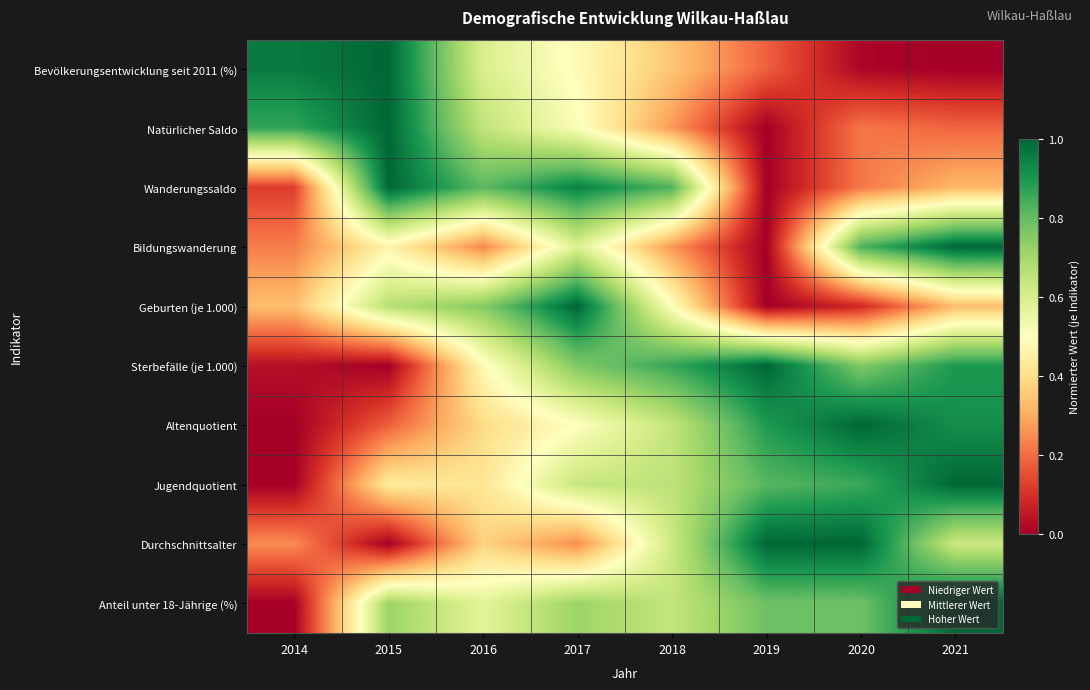

What is the difference between the highest and lowest values at 2019?

1.0